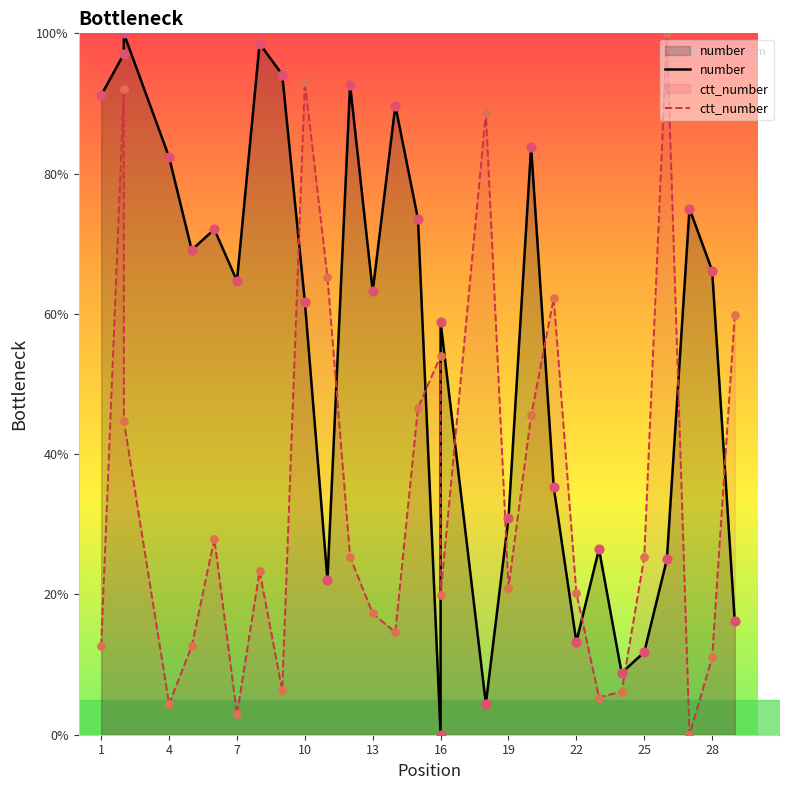

Which series contains the highest Y value?

number